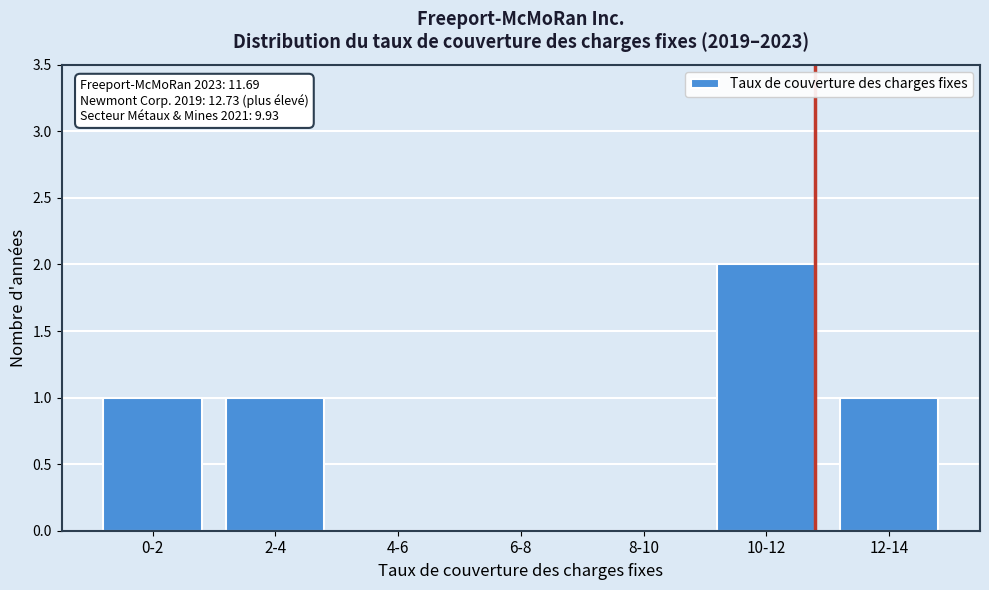

Reading left to right, what are all the values shown in this chart?

0-2=1	2-4=1	4-6=0	6-8=0	8-10=0	10-12=2	12-14=1